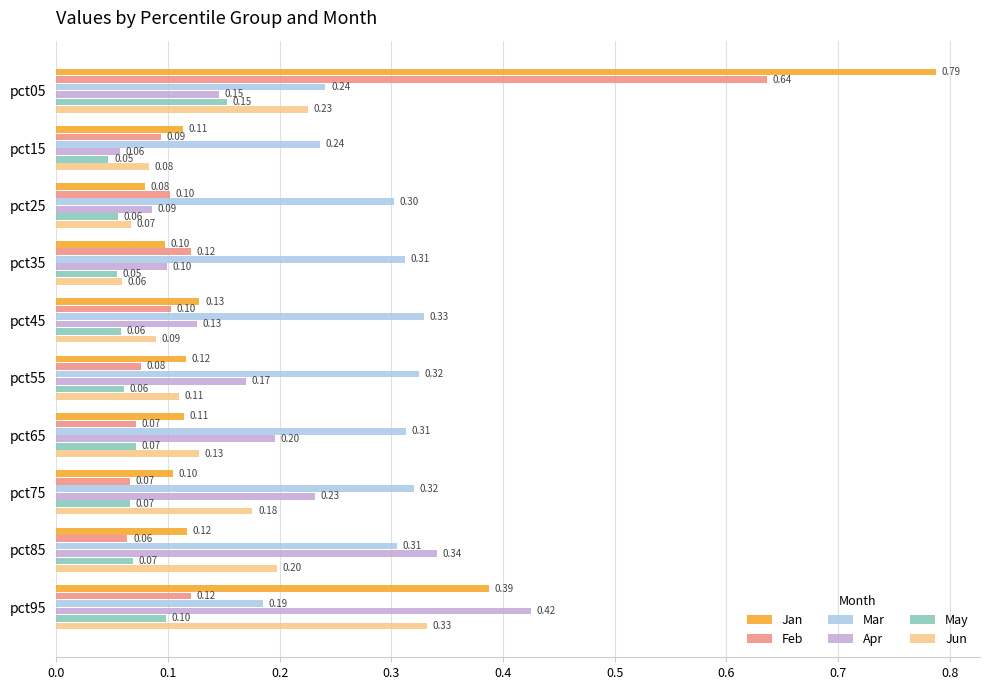

What is the sum of all Jun values?

1.5